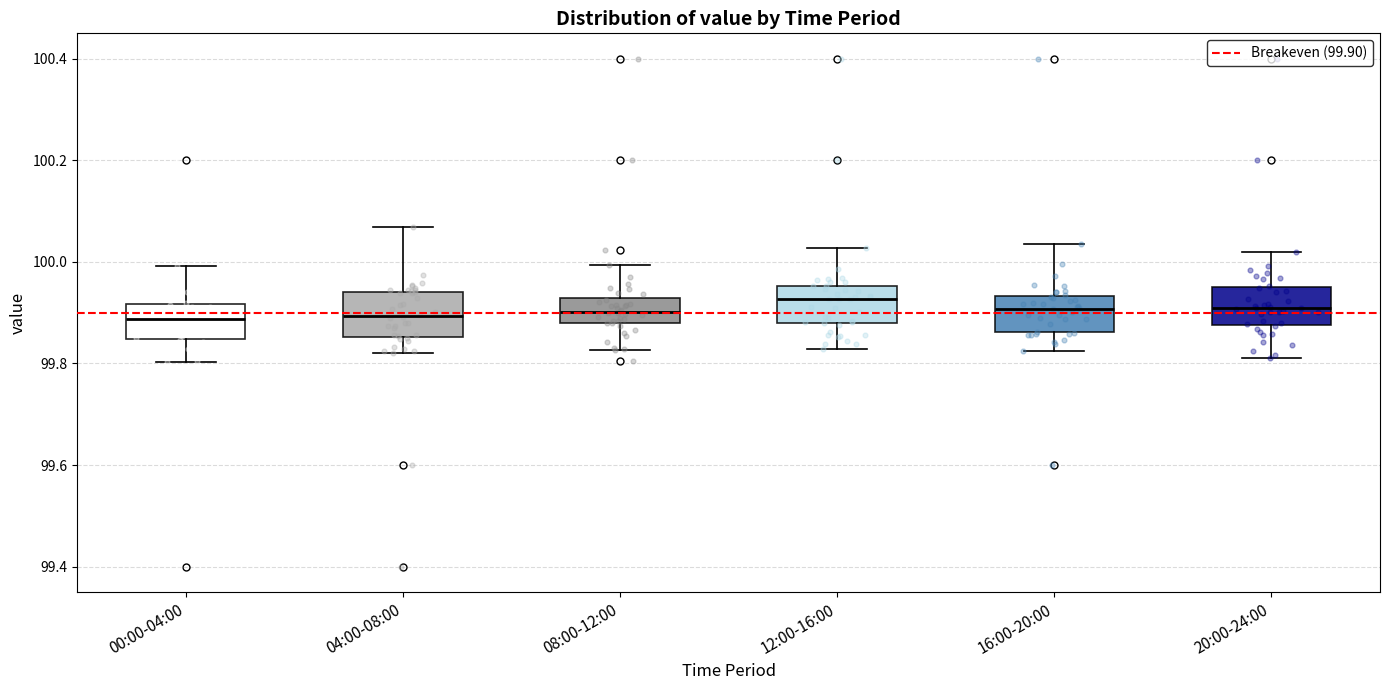

Reading left to right, read every box against the y-axis: the position of its median line, the range the box covers, and the ends of its whiskers. The values are not printed on the chart, so give them approximately, as read against the axis.

00:00-04:00: median 99.88, box 99.84 to 99.92, whiskers 99.80 to 100.00
04:00-08:00: median 99.90, box 99.86 to 99.94, whiskers 99.82 to 100.06
08:00-12:00: median 99.90, box 99.88 to 99.92, whiskers 99.82 to 100.00
12:00-16:00: median 99.92, box 99.88 to 99.96, whiskers 99.82 to 100.02
16:00-20:00: median 99.90, box 99.86 to 99.94, whiskers 99.82 to 100.04
20:00-24:00: median 99.90, box 99.88 to 99.96, whiskers 99.82 to 100.02